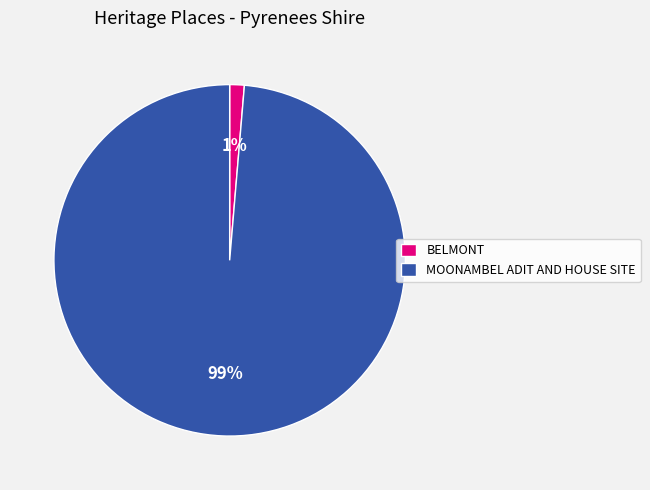

Combined, do MOONAMBEL ADIT AND HOUSE SITE and BELMONT account for over 50%?

Yes